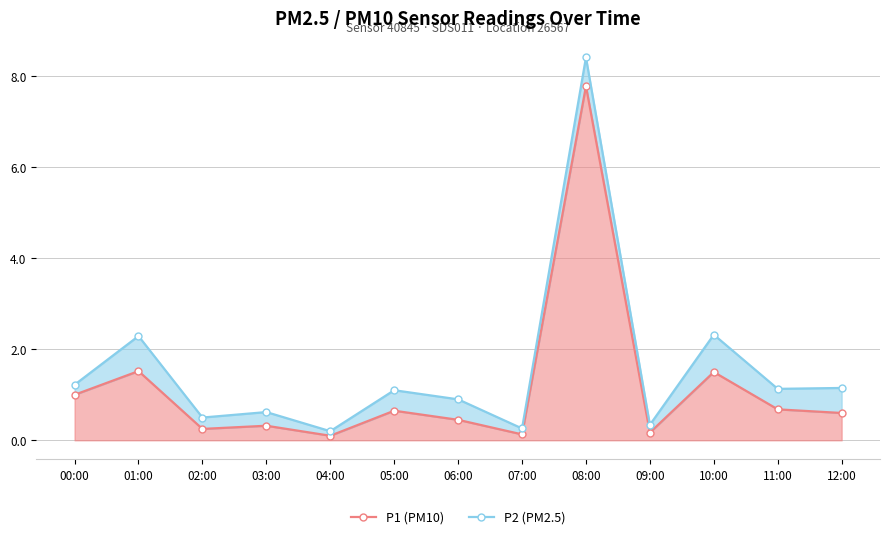

What is the value of the 11th point from the left?

1.5